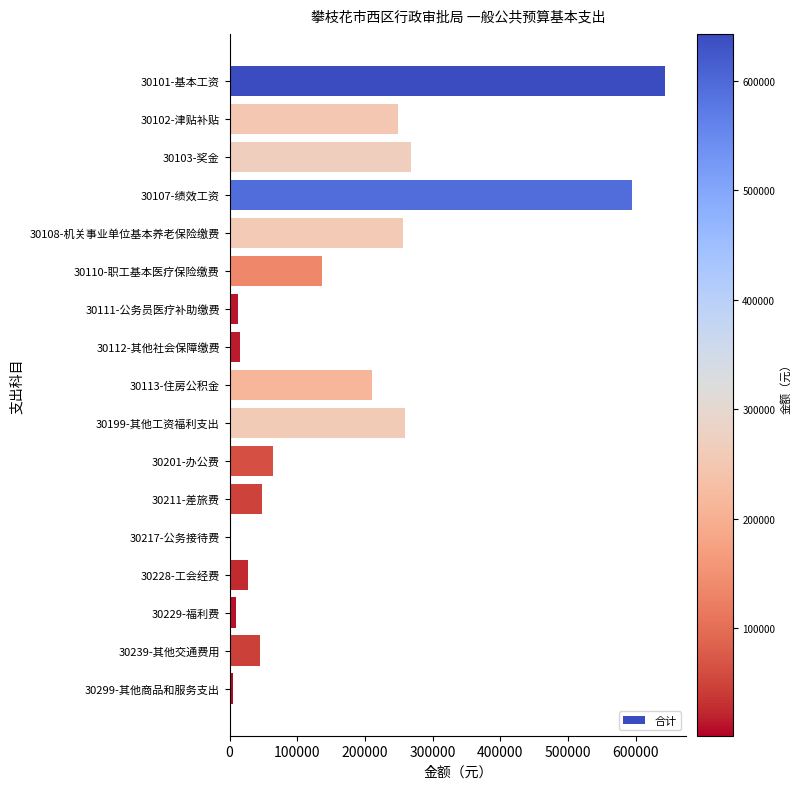

At which label is the value closest to 322294?

30103-奖金